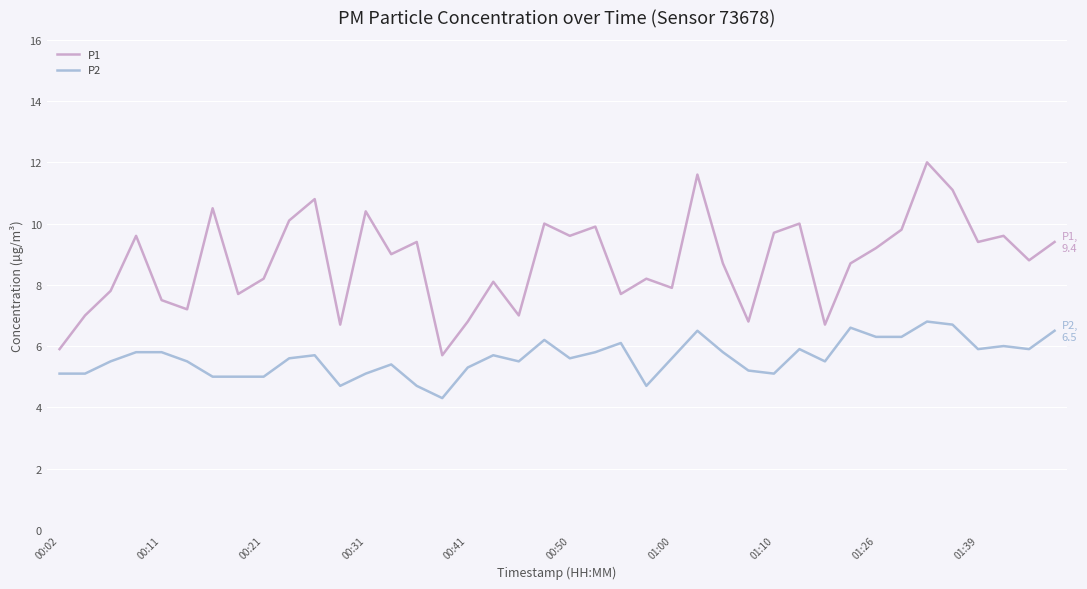

What is the average value of the P1 series?

8.8